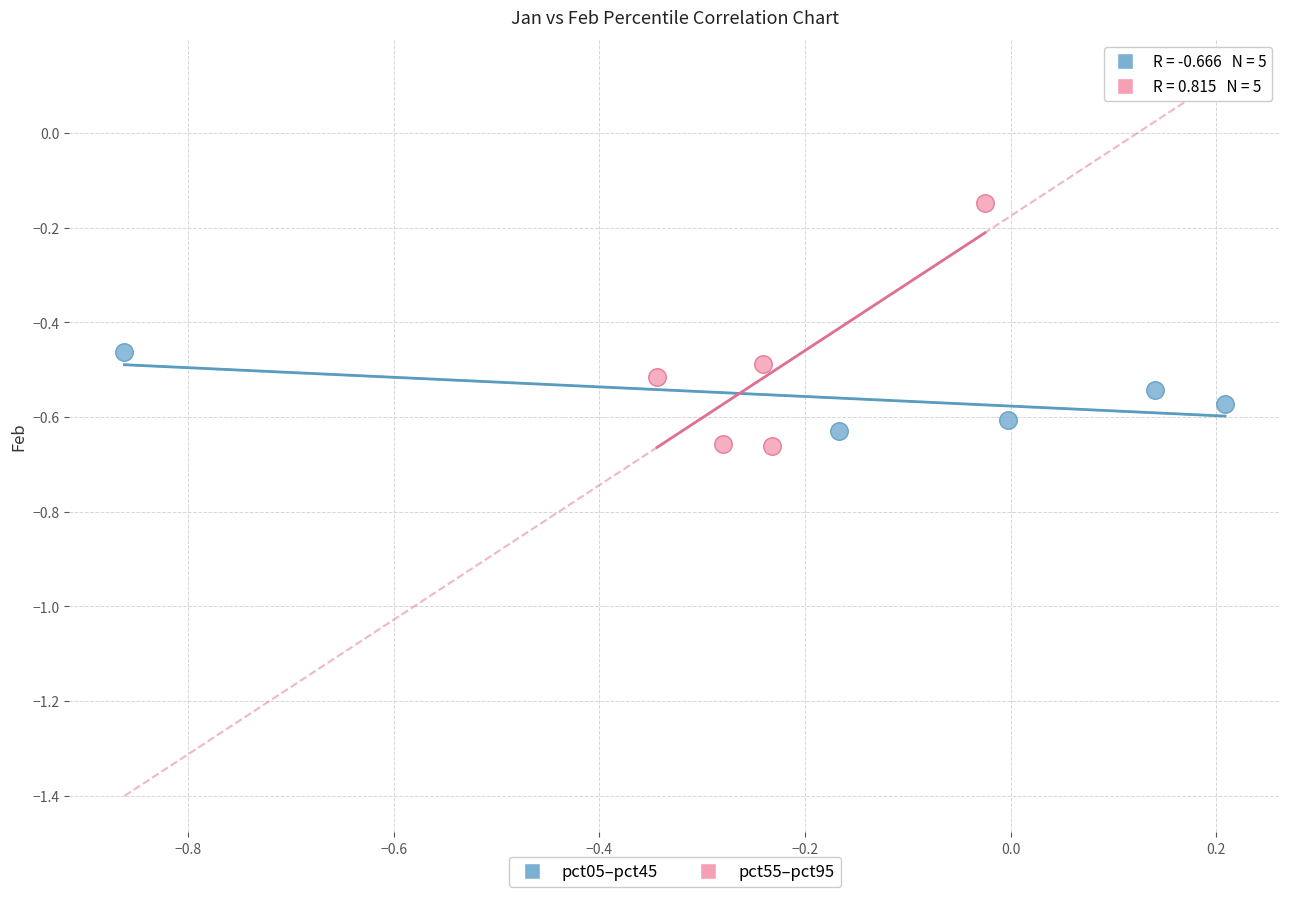

Which series contains the lowest Y value?

pct55–pct95